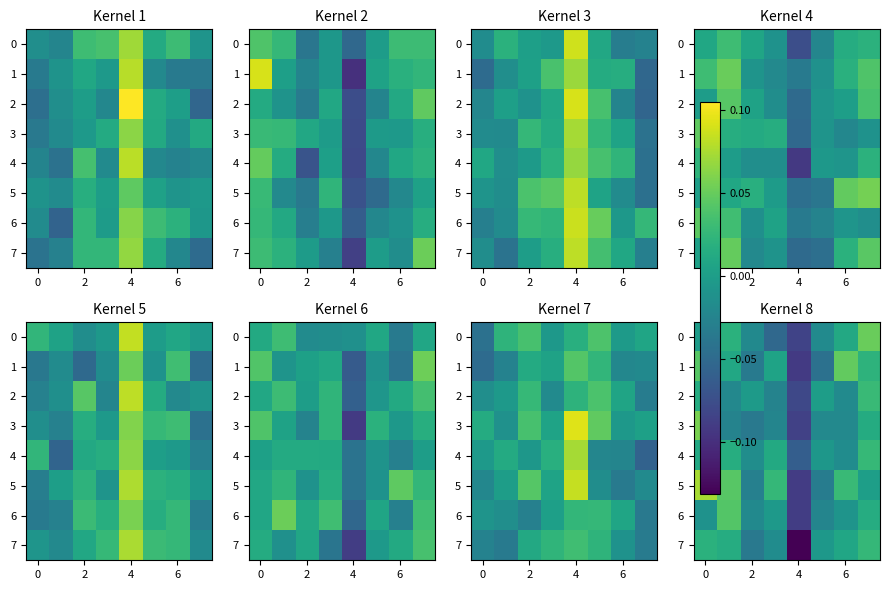

What is the difference between the maximum and second lowest values in the 1 series?

0.1